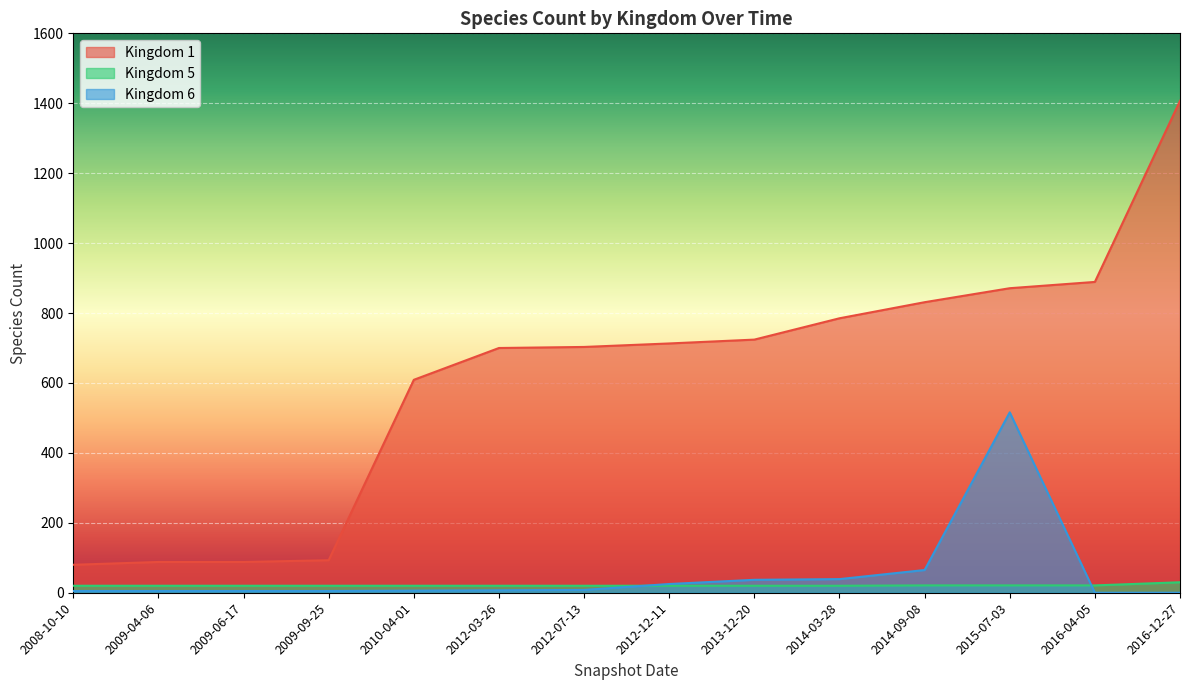

Reading left to right, transcribe all the data shown in this chart.

Kingdom 1: 2008-10-10=80	2009-04-06=88	2009-06-17=88	2009-09-25=93	2010-04-01=609	2012-03-26=700	2012-07-13=703	2012-12-11=713	2013-12-20=724	2014-03-28=785	2014-09-08=831	2015-07-03=871	2016-04-05=889	2016-12-27=1407
Kingdom 5: 2008-10-10=20	2009-04-06=20	2009-06-17=20	2009-09-25=20	2010-04-01=20	2012-03-26=20	2012-07-13=20	2012-12-11=20	2013-12-20=20	2014-03-28=20	2014-09-08=21	2015-07-03=21	2016-04-05=21	2016-12-27=30
Kingdom 6: 2008-10-10=5	2009-04-06=5	2009-06-17=5	2009-09-25=5	2010-04-01=6	2012-03-26=7	2012-07-13=8	2012-12-11=25	2013-12-20=37	2014-03-28=39	2014-09-08=65	2015-07-03=516	2016-04-05=0	2016-12-27=0